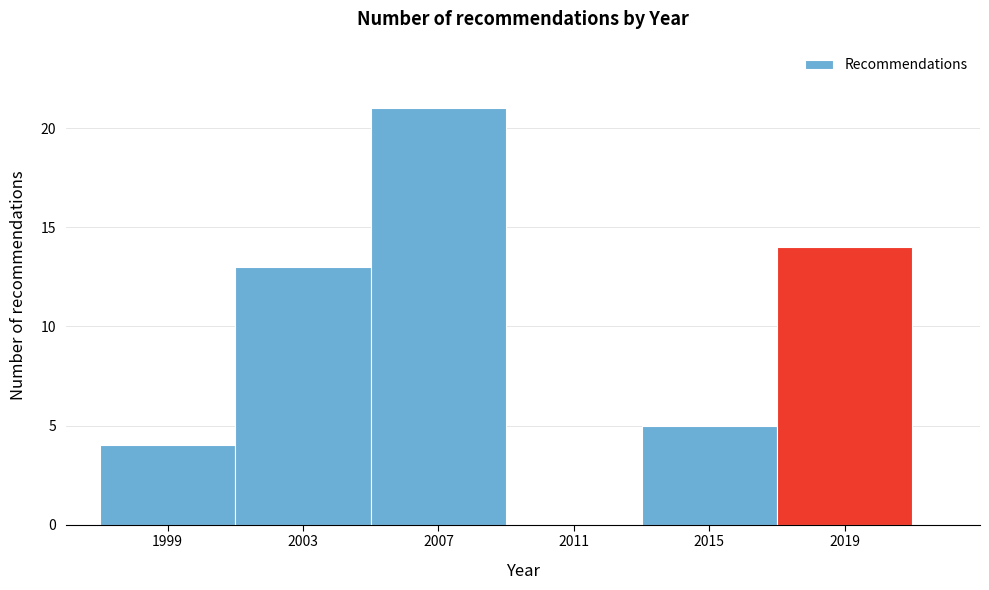

Reading left to right, list every bar in this chart as the range it spans on the x-axis followed by its height. The values are not printed on the chart, so give them approximately, as read against the axis.

1997 to 2001: 4
2001 to 2005: 13
2005 to 2009: 21
2009 to 2013: 0
2013 to 2017: 5
2017 to 2021: 14